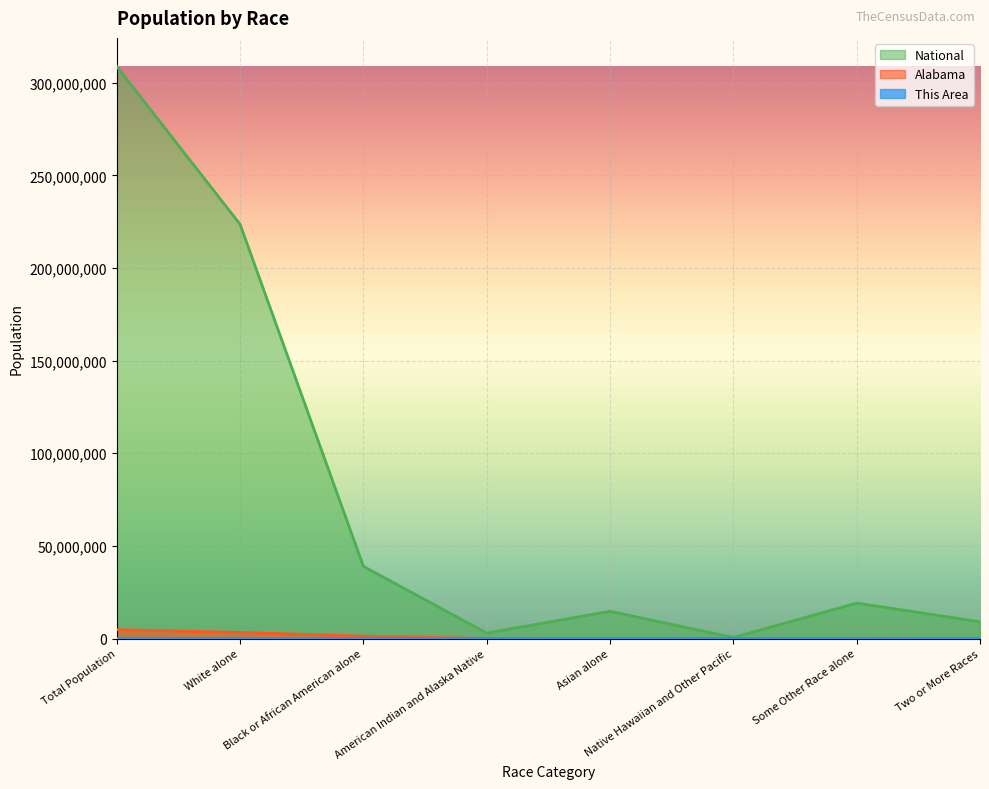

What is the label of the 4th point from the left?

American Indian and Alaska Native